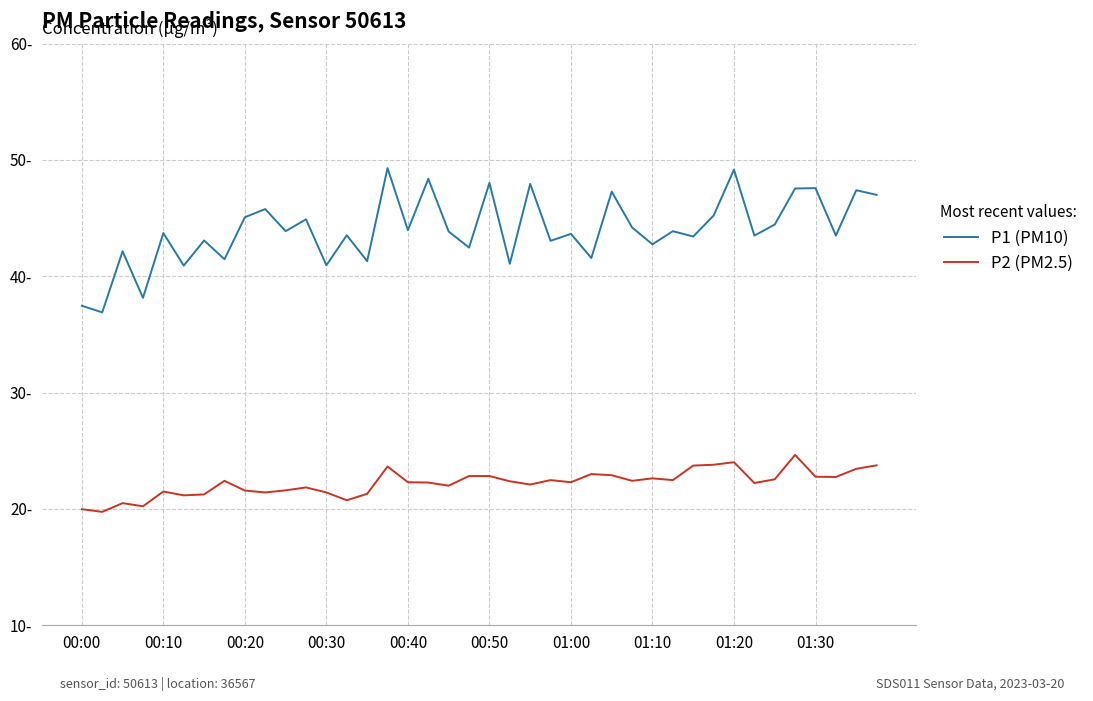

What is the lowest value of the P1 (PM10) series?

36.9